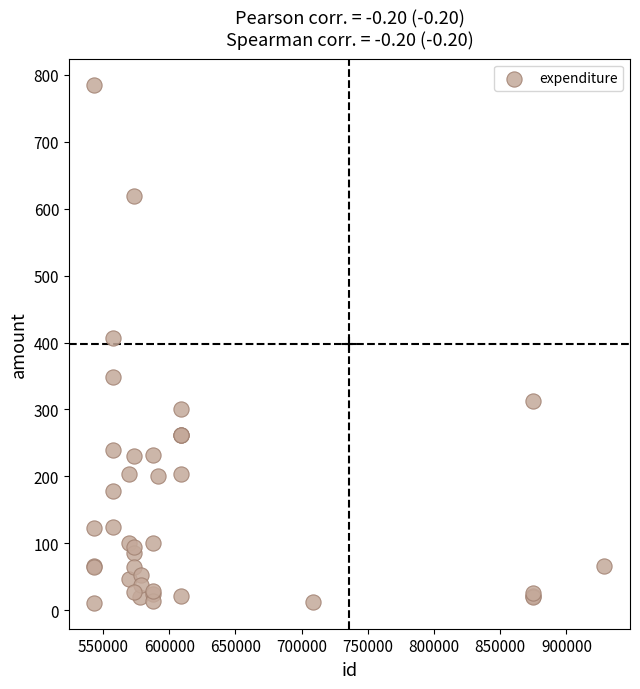

What Y value in the scatter plot is closest to 398?

407.1